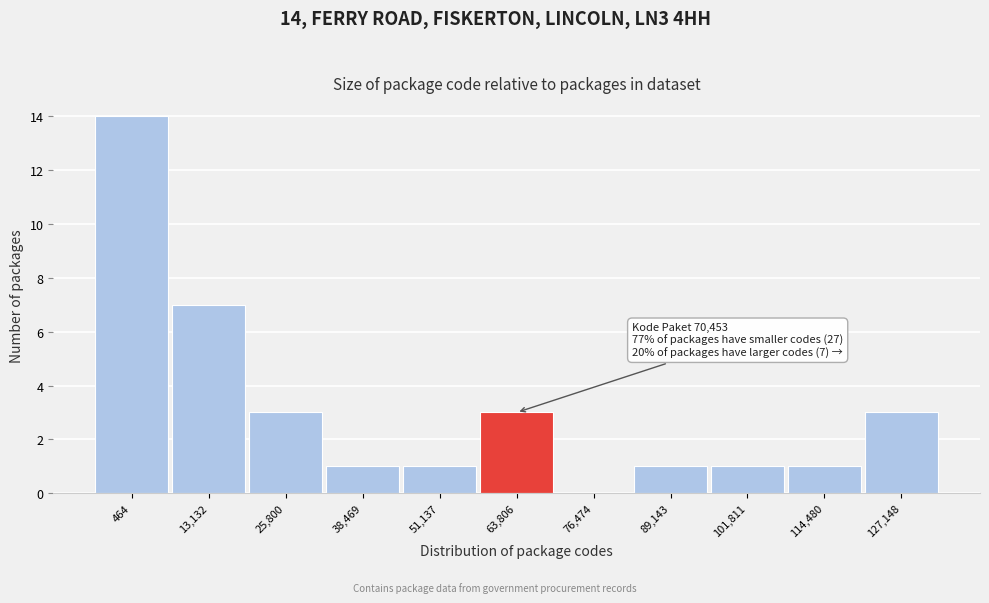

Reading right to left, what are all the values shown in this chart?

127,148=3	114,480=1	101,811=1	89,143=1	76,474=0	63,806=3	51,137=1	38,469=1	25,800=3	13,132=7	464=14